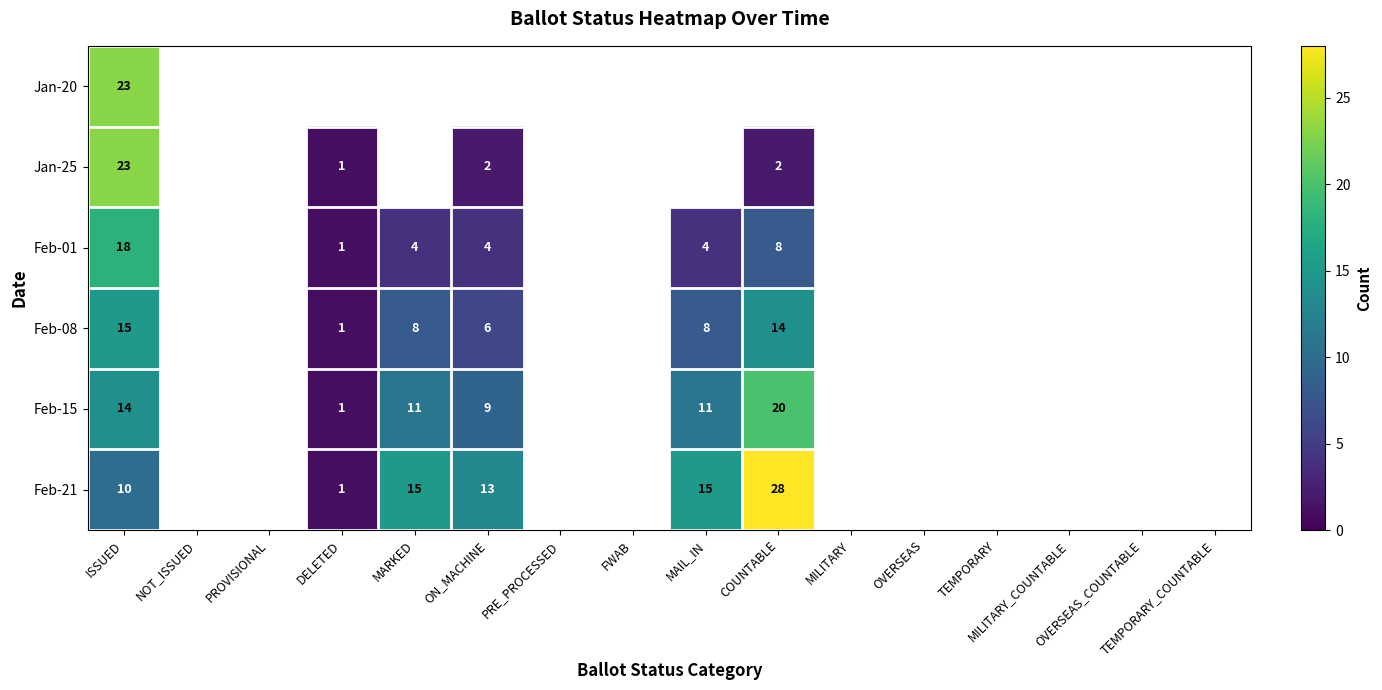

Which series has the widest spread of values?

Feb-21